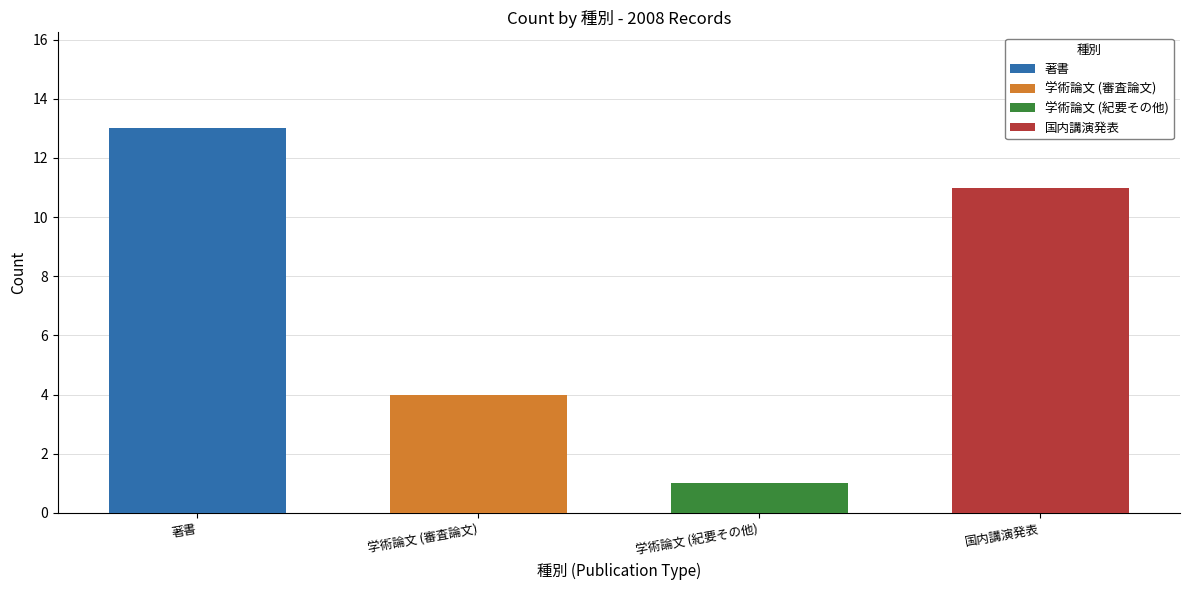

Is the value of 著書 at 学術論文 (紀要その他) greater than the value of 学術論文 (紀要その他) at 学術論文 (審査論文)?

No